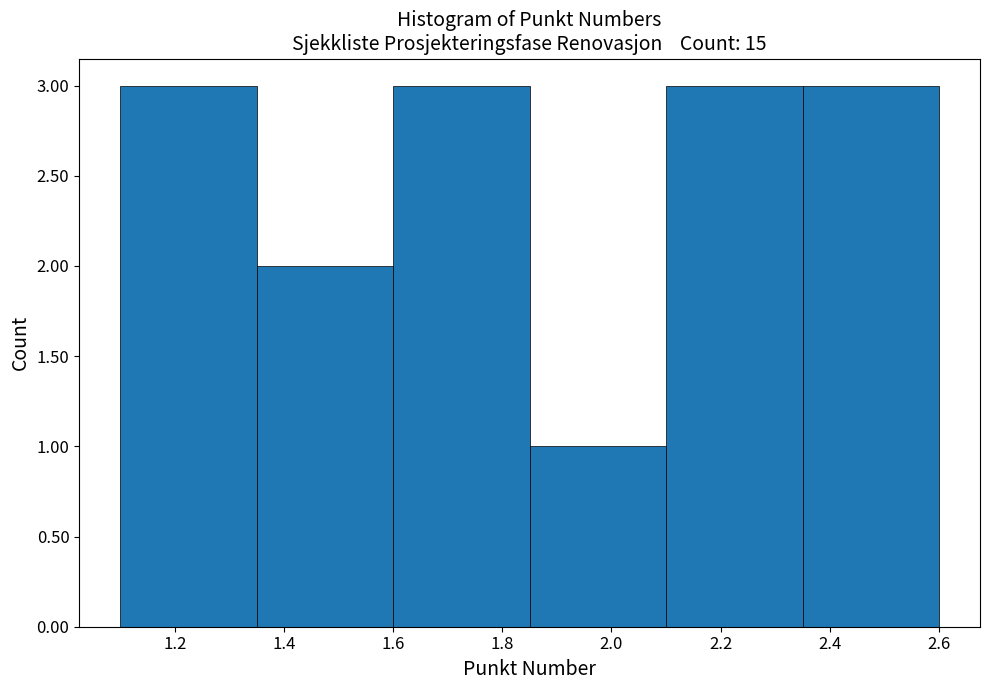

Reading left to right, transcribe this chart: for each bar, give the range it covers on the x-axis and its height. The values are not printed on the chart, so give them approximately, as read against the axis.

1.10 to 1.35: 3
1.35 to 1.60: 2
1.60 to 1.85: 3
1.85 to 2.10: 1
2.10 to 2.35: 3
2.35 to 2.60: 3